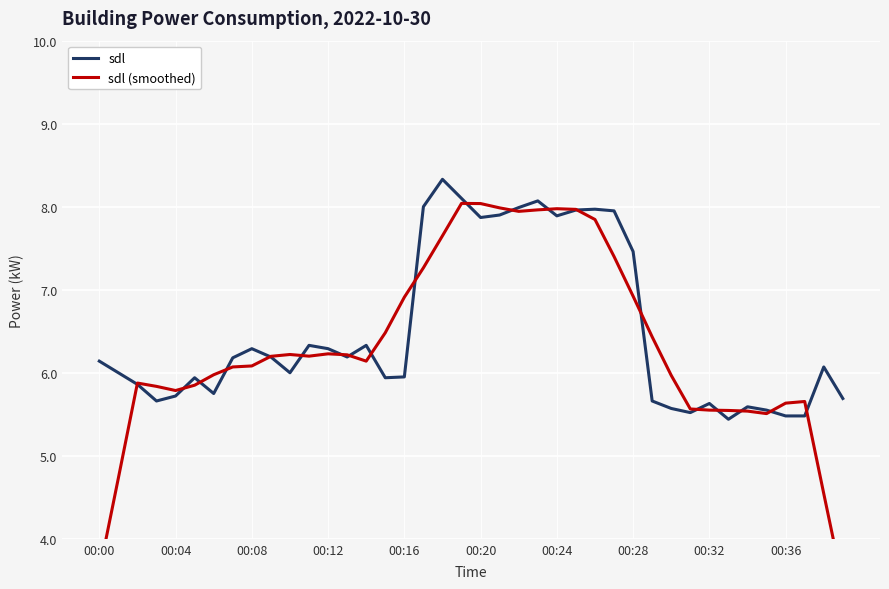

The sdl series shows 5.6 at 30. True or false?

True